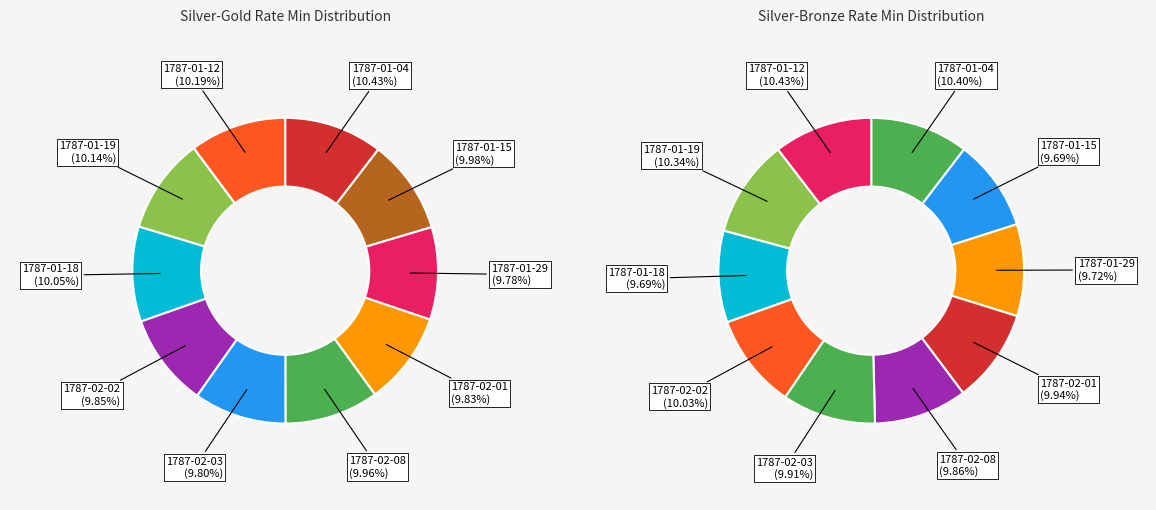

What is the ratio of the value at 1787-01-15 to the value at 1787-02-03?

1.0